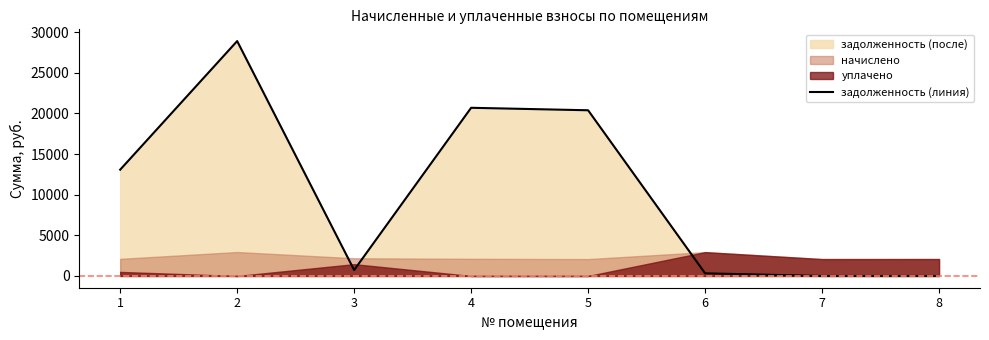

Where does the data first go above 13078?

1